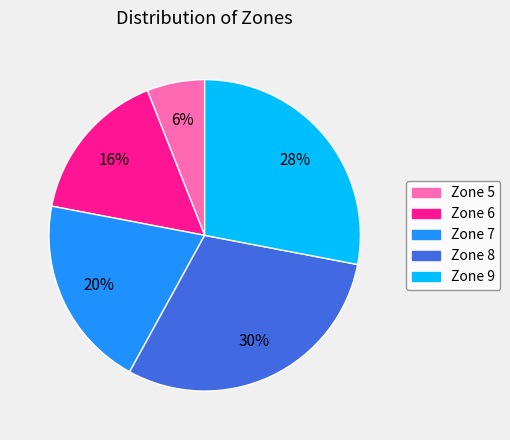

Is there any slice that represents more than half of the pie?

No